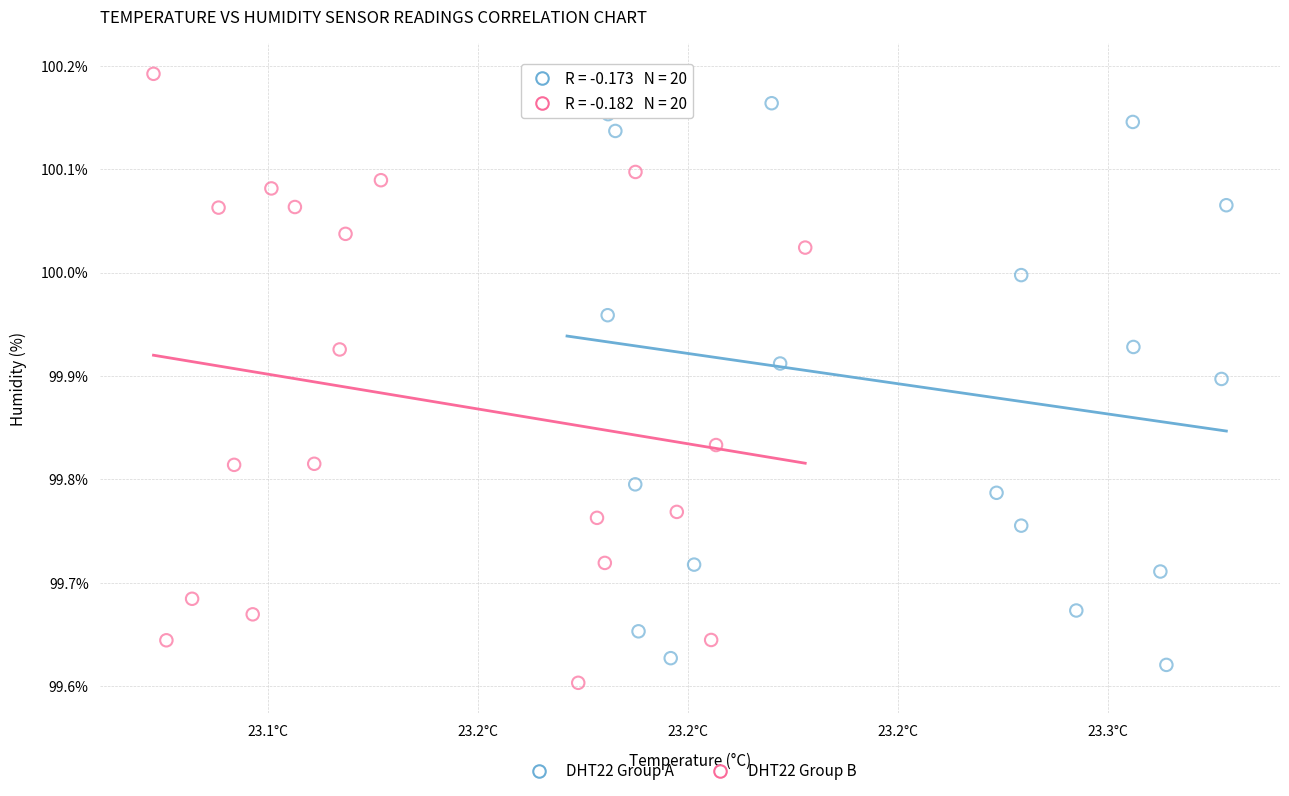

Which series contains the lowest Y value?

DHT22 Group B